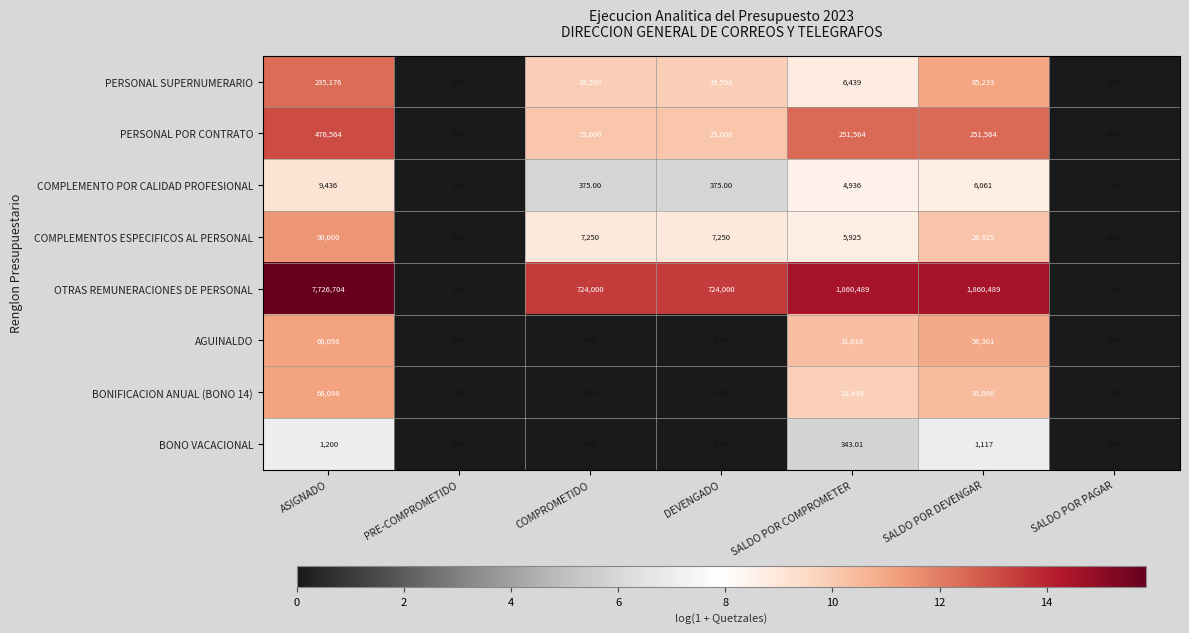

What is the difference between the highest and lowest values at ASIGNADO?

7725504.0